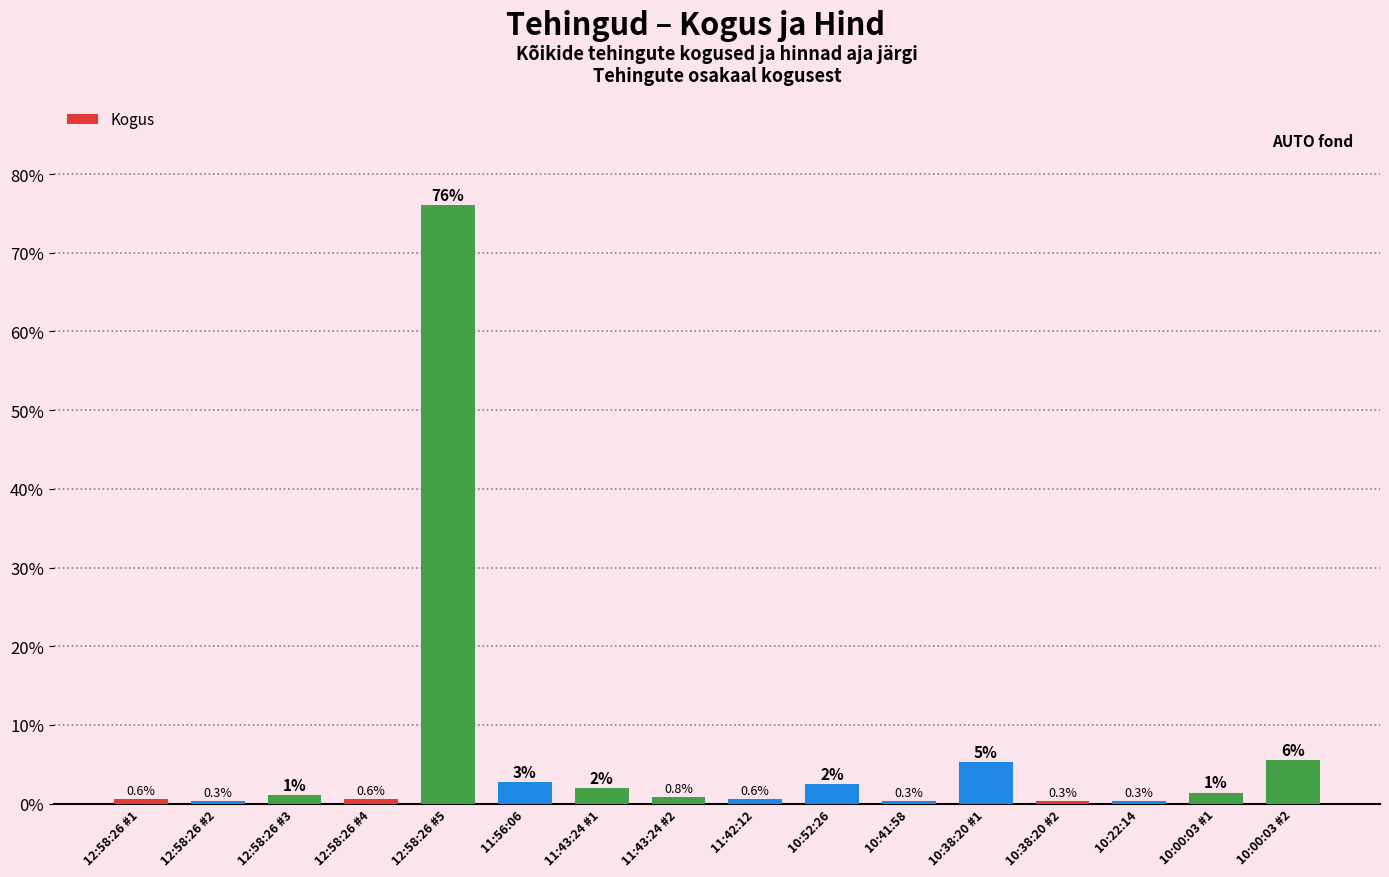

Count the number of values greater than 1.

8